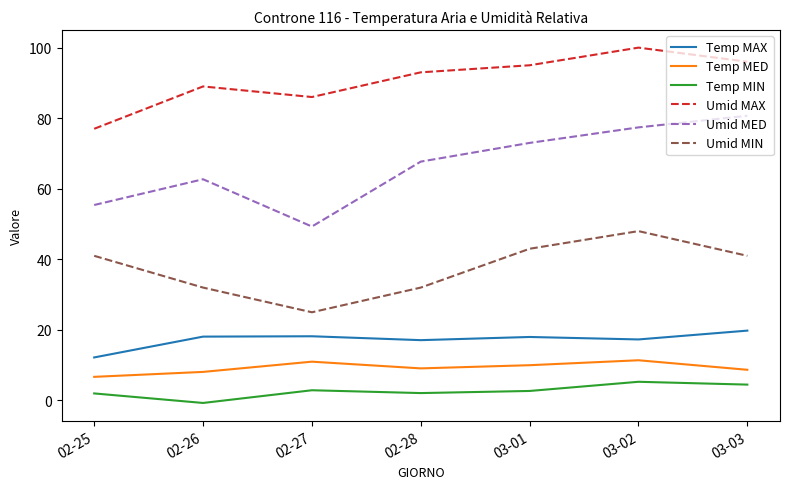

What is the difference between the Temp MAX values at 02-26 and 03-01?

0.1